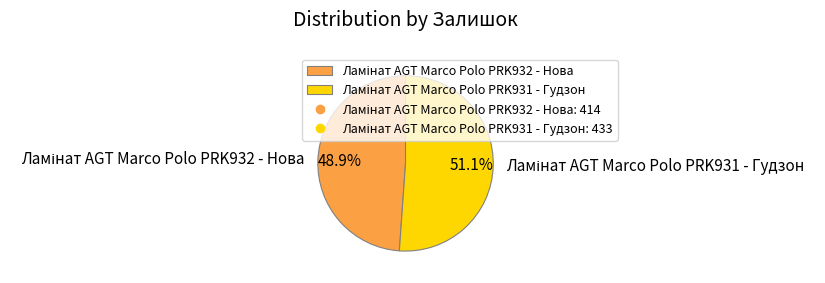

Is there a majority slice in this chart?

Yes